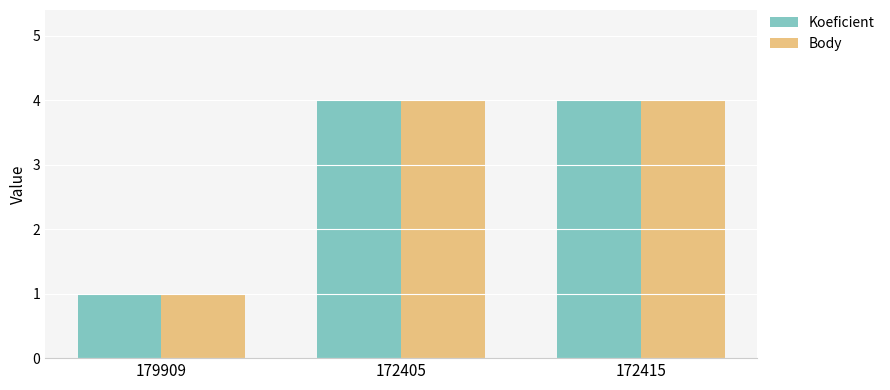

The Body series shows 0 at 179909. True or false?

False